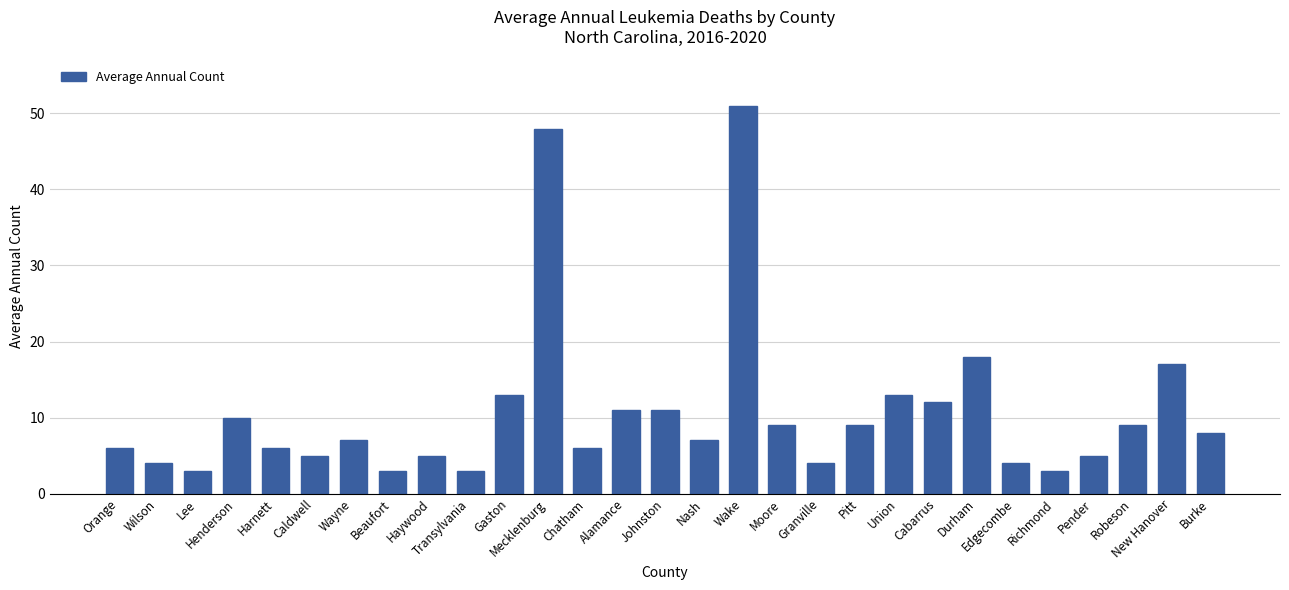

How many series are shown in this chart?

1